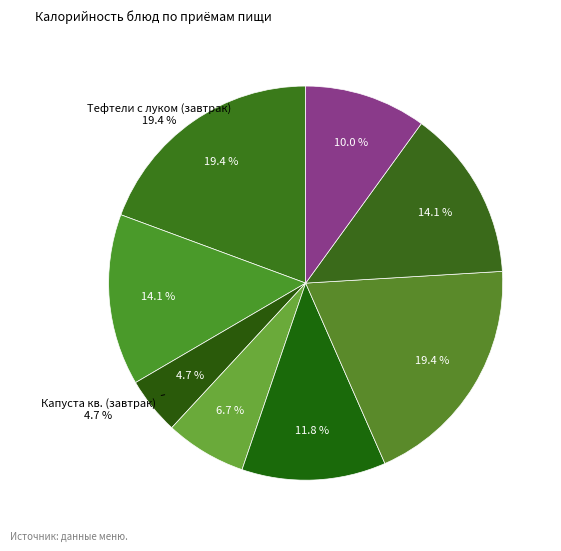

Is it true that Тефтели с луком (обед) is 19% of the pie?

True